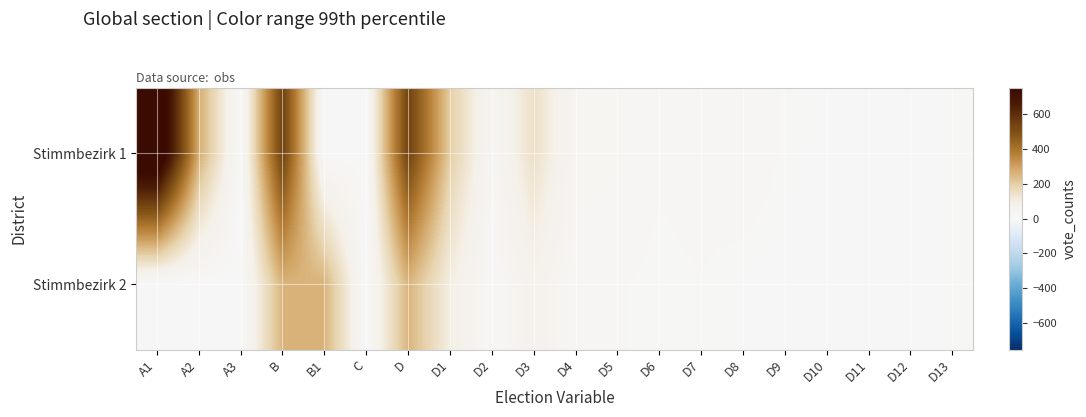

List the series in order of their overall mean, highest first.

Stimmbezirk 1, Stimmbezirk 2